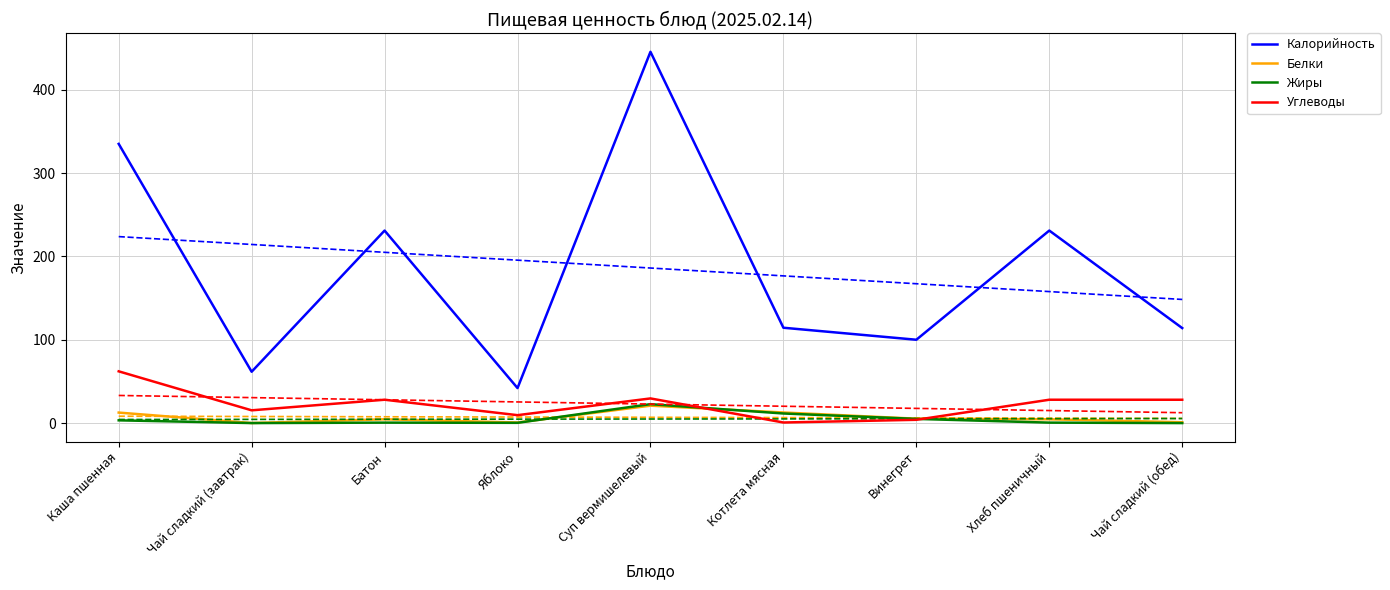

Rank the series by their maximum value, from highest to lowest.

Калорийность, Углеводы, Жиры, Белки